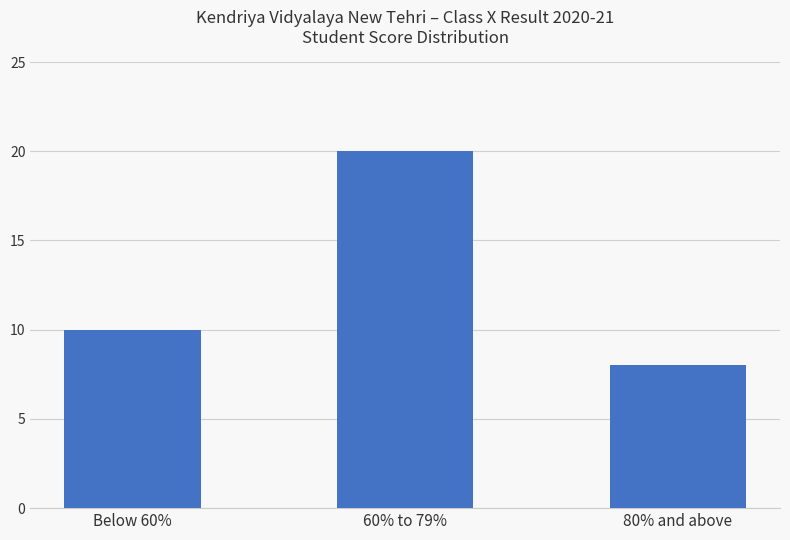

What is the minimum value shown in the chart?

8